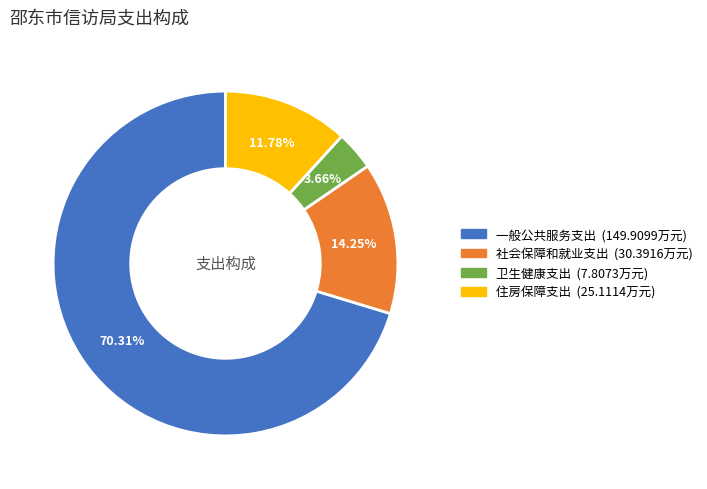

Combined, what portion of the pie is 卫生健康支出 and 社会保障和就业支出?

17.9%